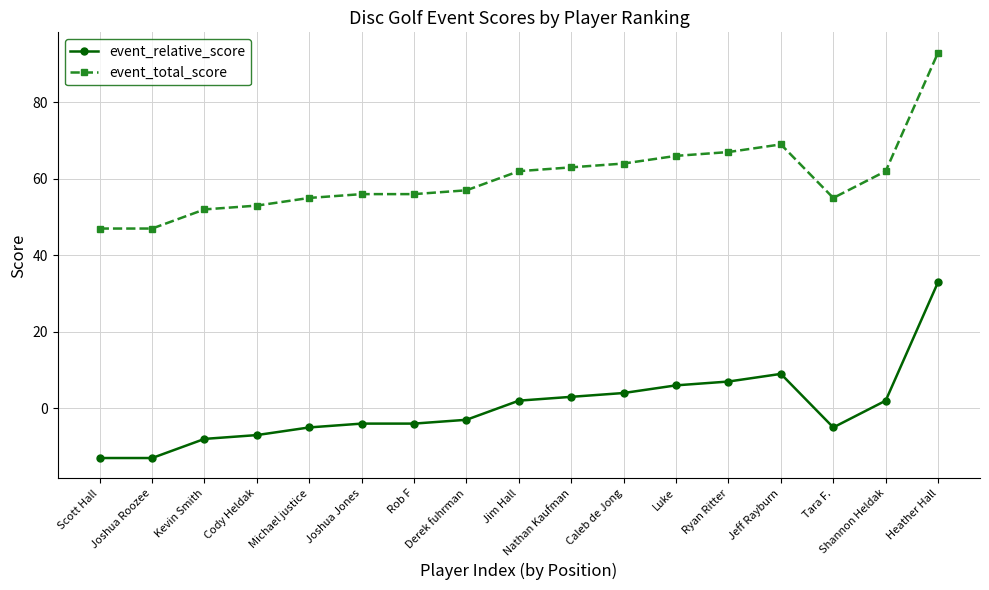

Is it true that event_total_score equals 86 at Tara F.?

False